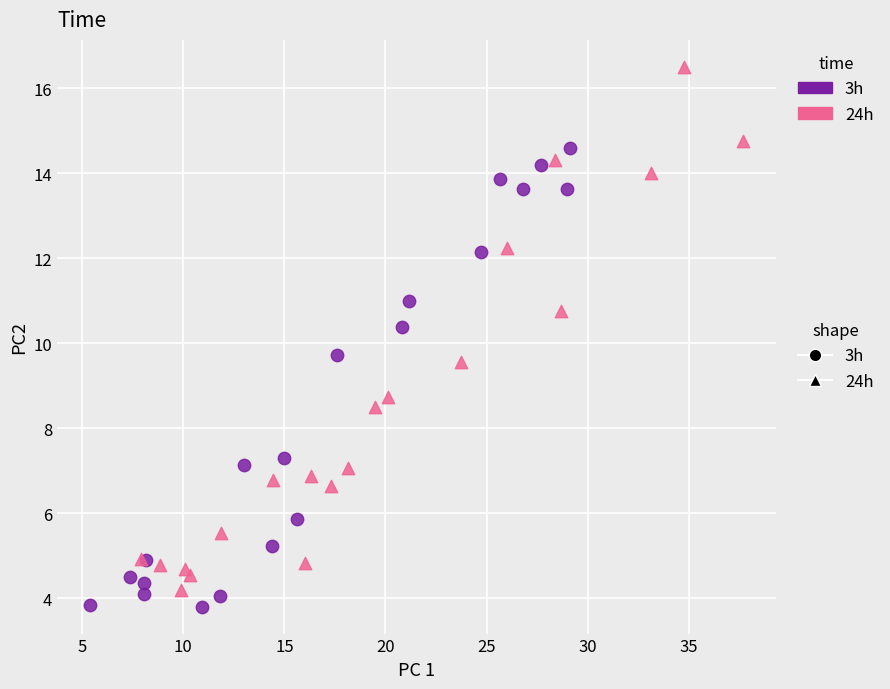

What are all the series names shown in the legend?

3h, 24h